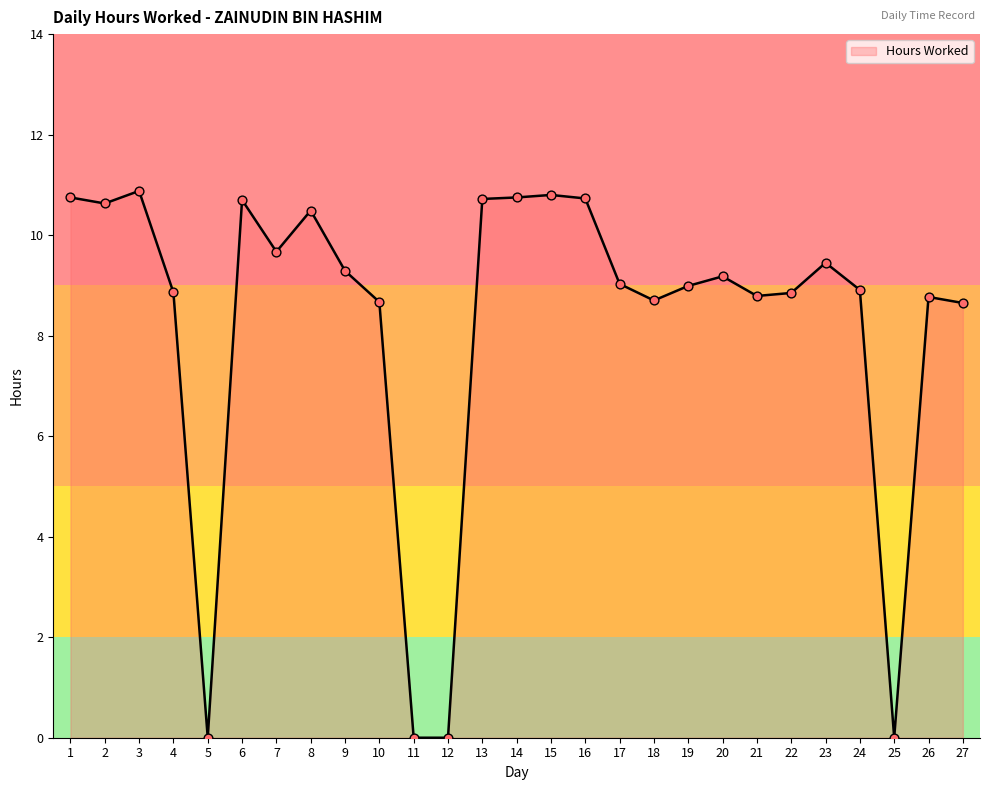

Approximately how many times larger is the value at 23 compared to 16?

0.9